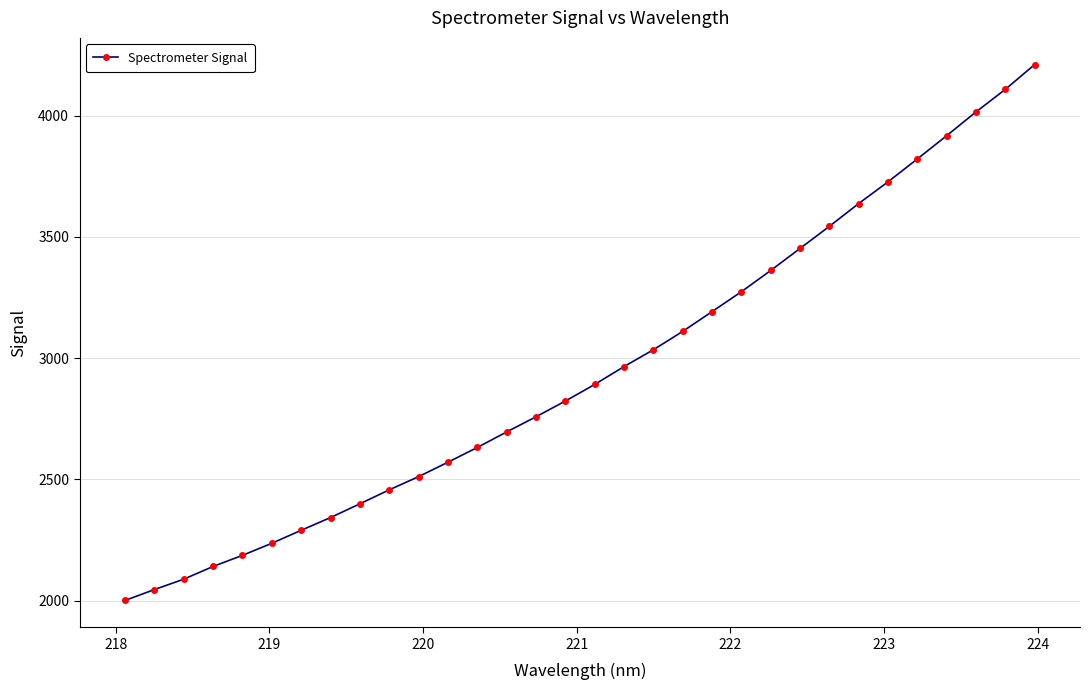

What is the difference between the second highest and minimum values?

2106.6